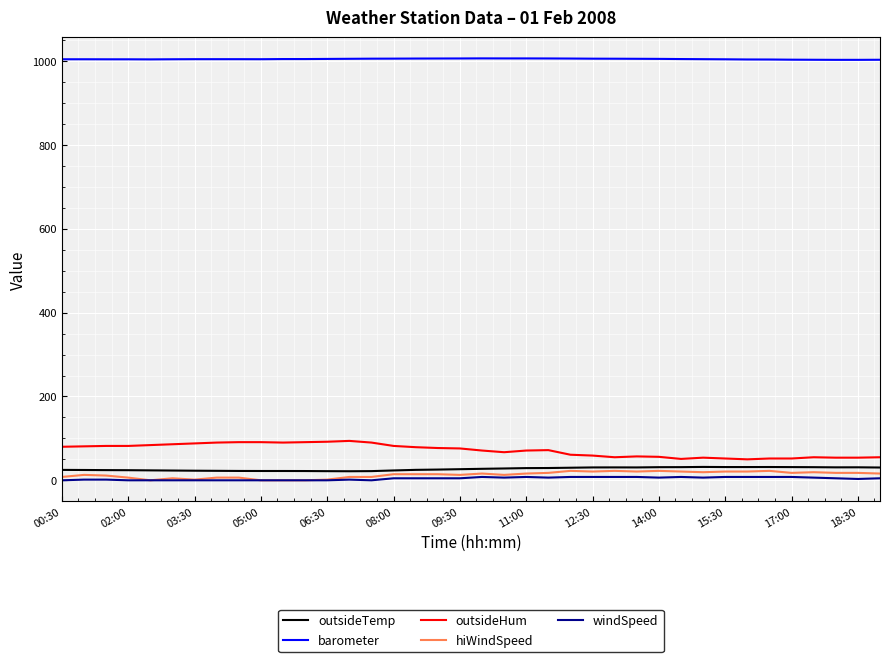

What is the greatest value displayed?

1006.6